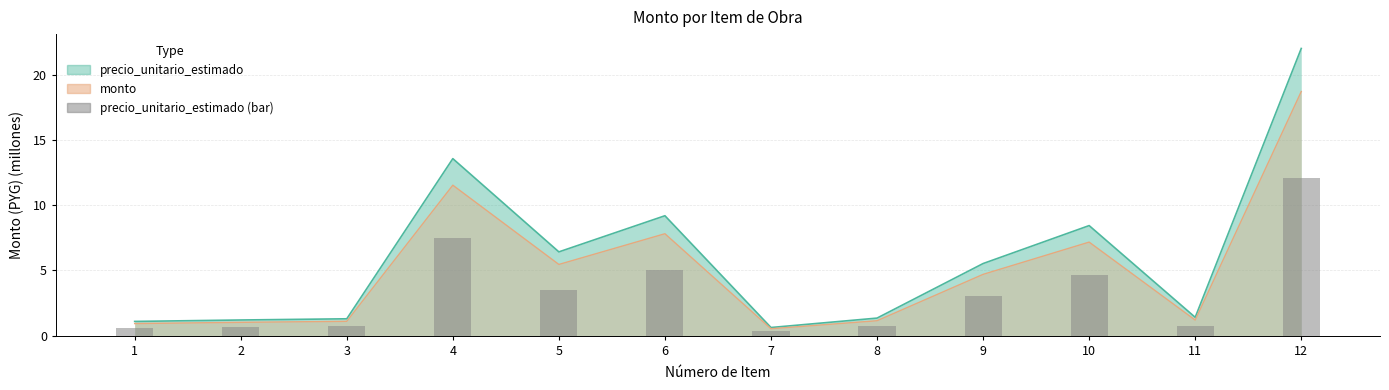

Which label corresponds to the largest value in the chart?

12